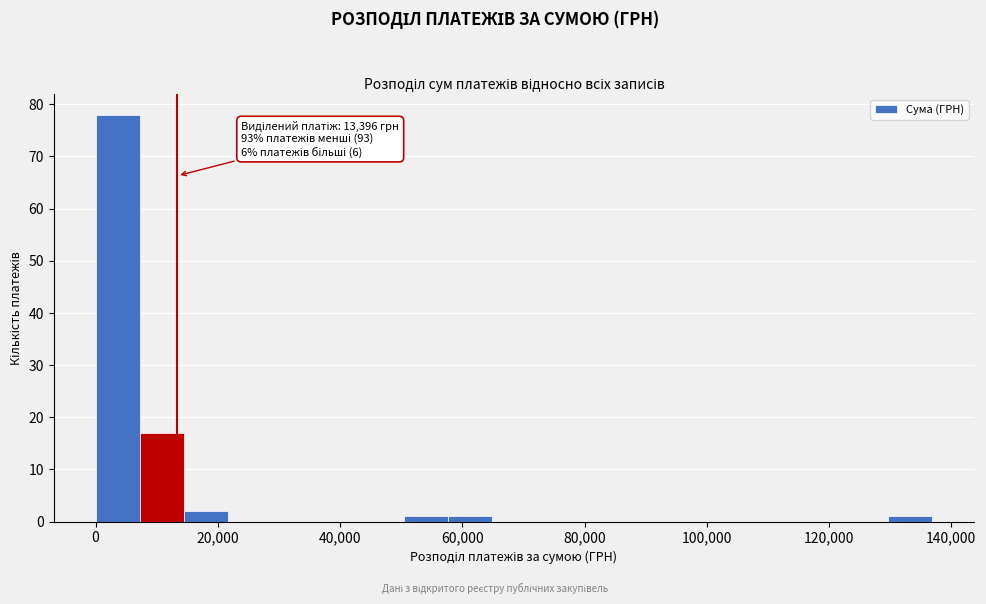

Around what value on the x-axis is the tallest bar? Give the approximate position of its centre, as read against the axis.

4000